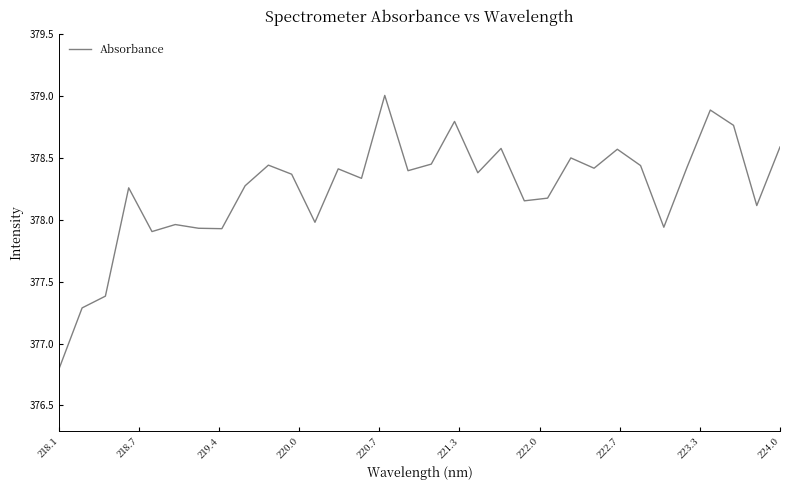

What is the greatest value displayed?

379.0